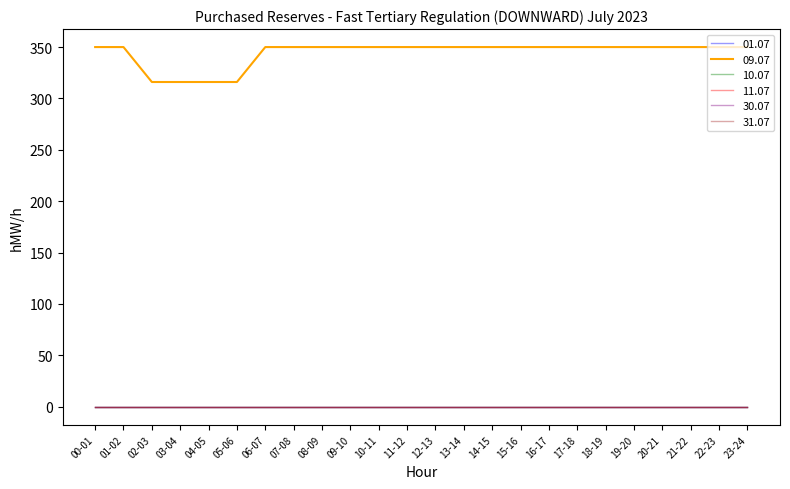

Does the chart have visible grid lines?

No